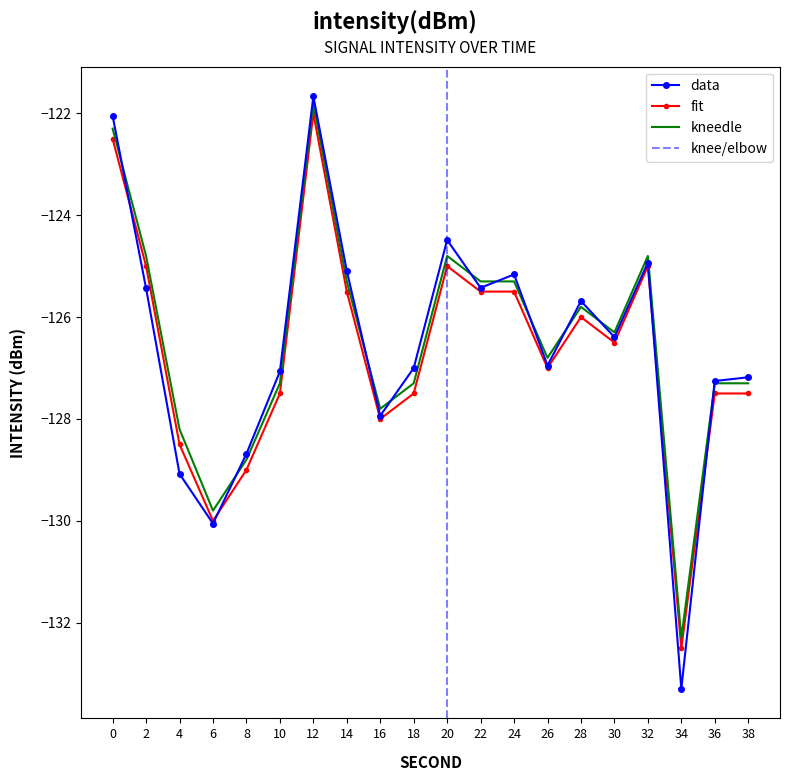

Which series changed the most between 14 and 28?

data